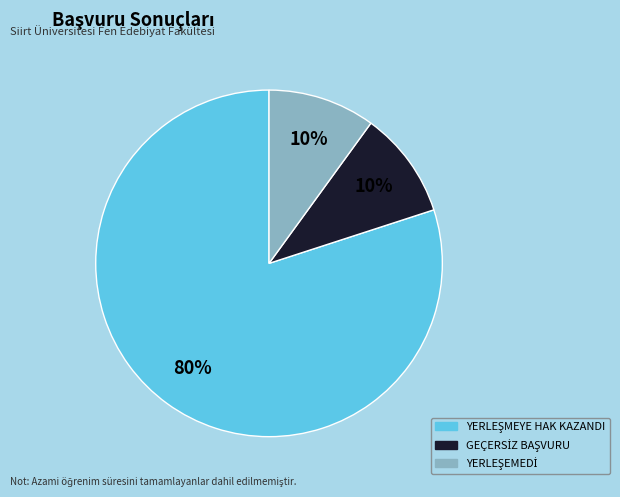

Count the number of slices in the pie.

3